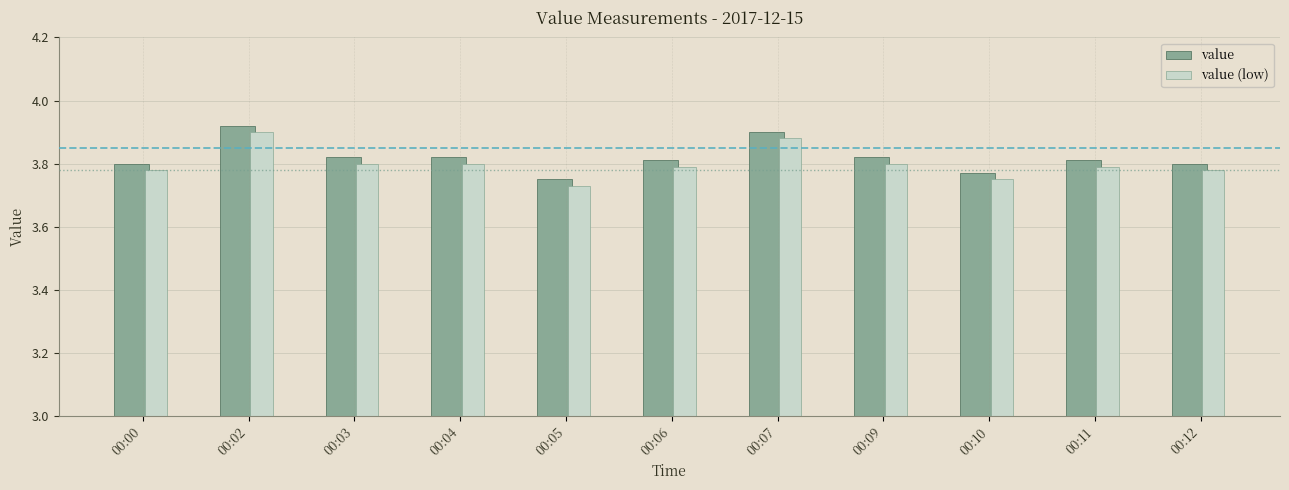

At how many categories does at least one series exceed 3?

11